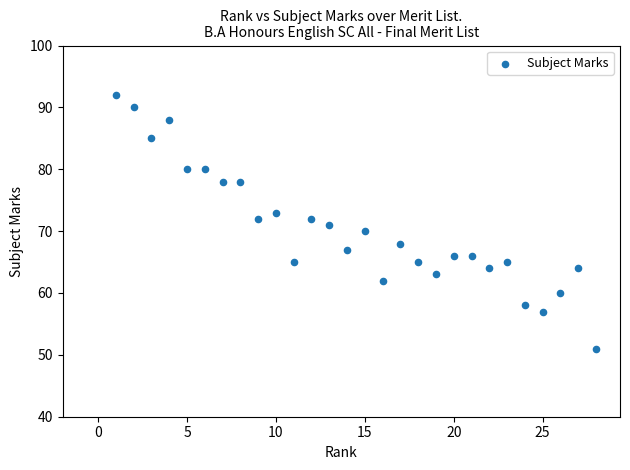

What is the range of Y values (max minus min)?

41